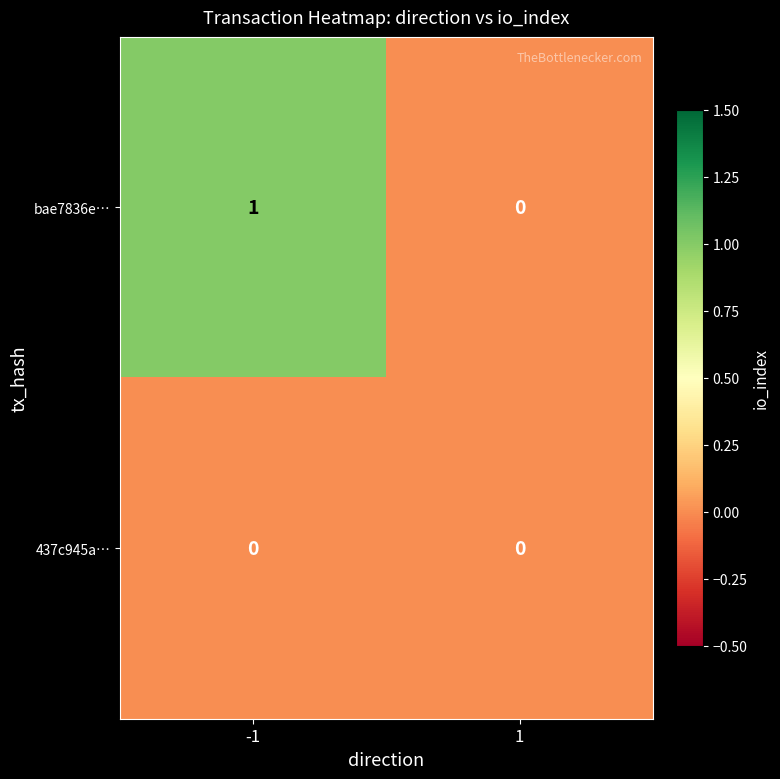

True or false: bae7836e… has a value of 0 at 1.

True